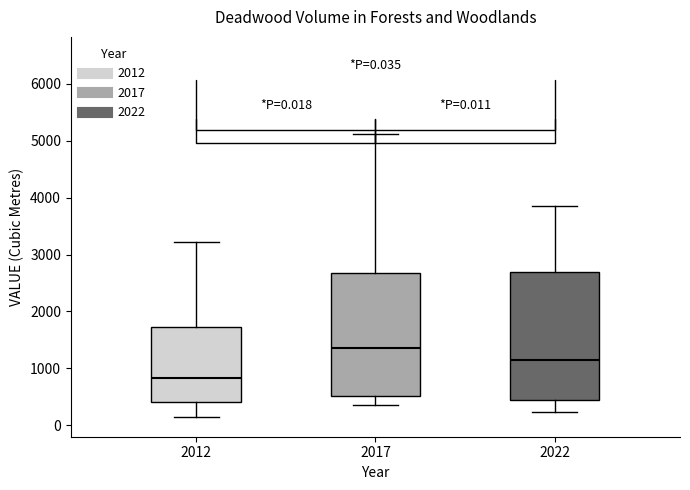

Which box's median line is the highest?

2017